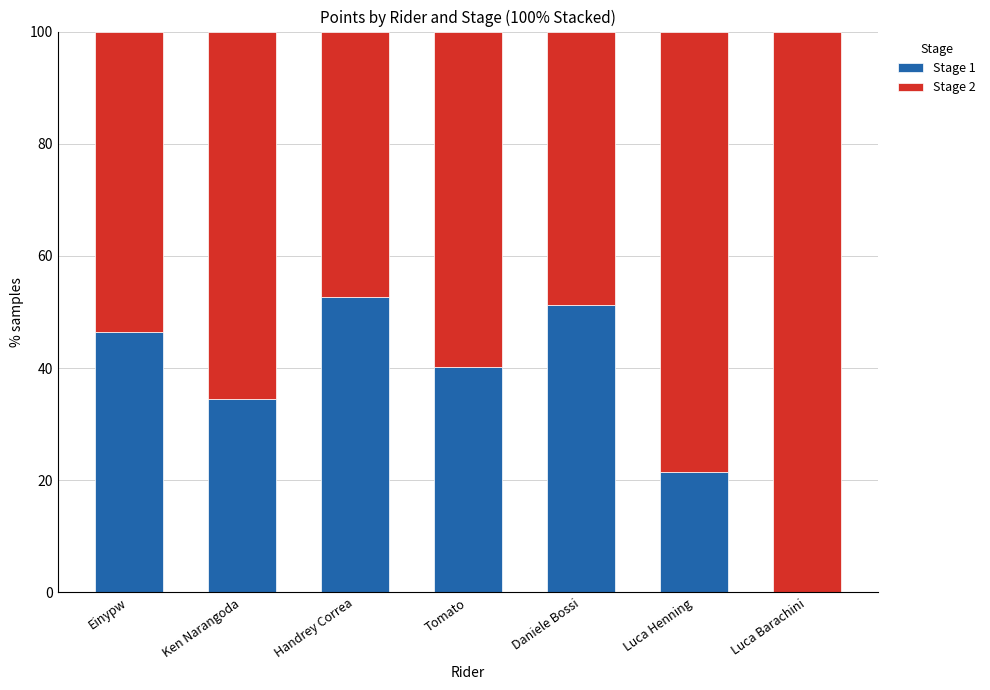

The value of Stage 1 at Luca Barachini is 0.0. True or false?

True